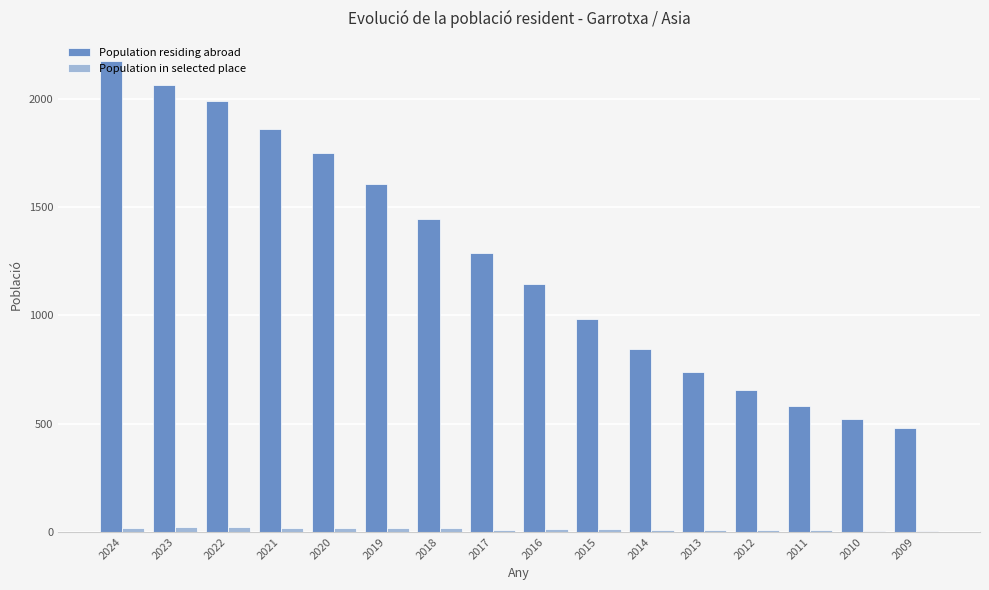

What is the highest value of the Population residing abroad series?

2171